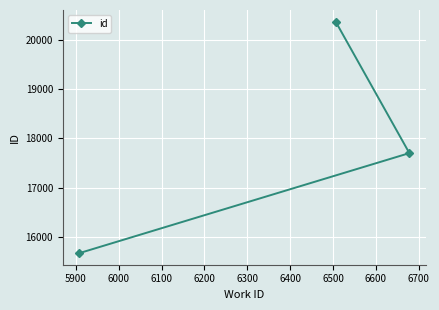

Reading left to right, what are all the values shown in this chart?

15676	20366	17702